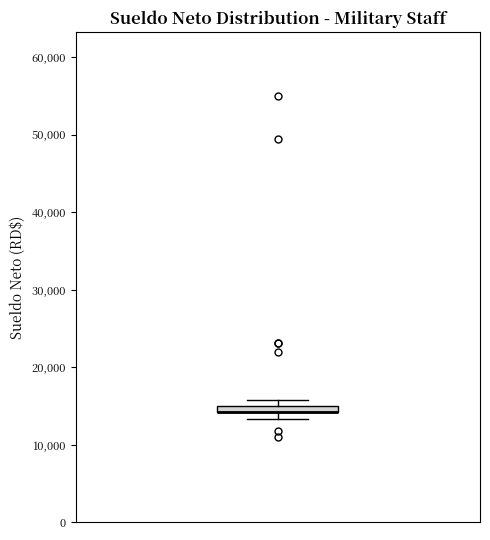

Where is the lower edge of the box on the y-axis? The values are not printed on the chart, so give them approximately, as read against the axis.

14000